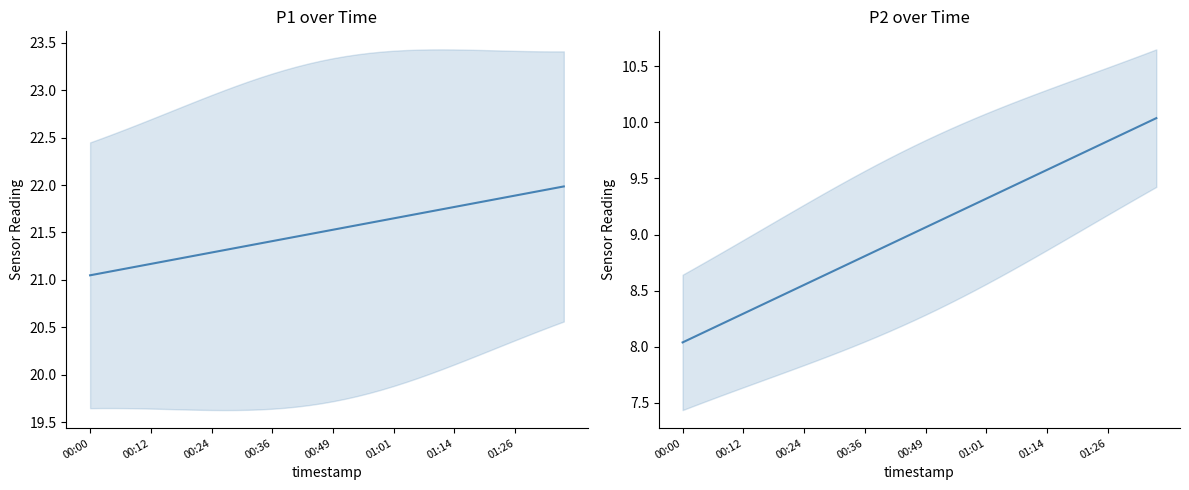

What is the difference between the P1 values at 11 and 17?

0.1